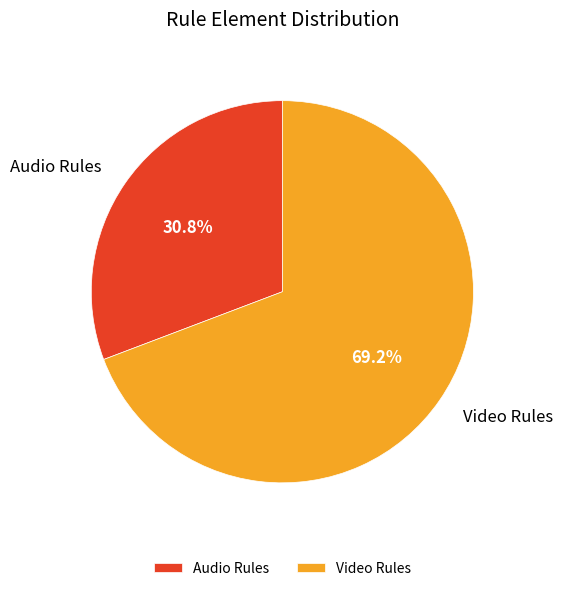

How many slices are in this pie chart?

2